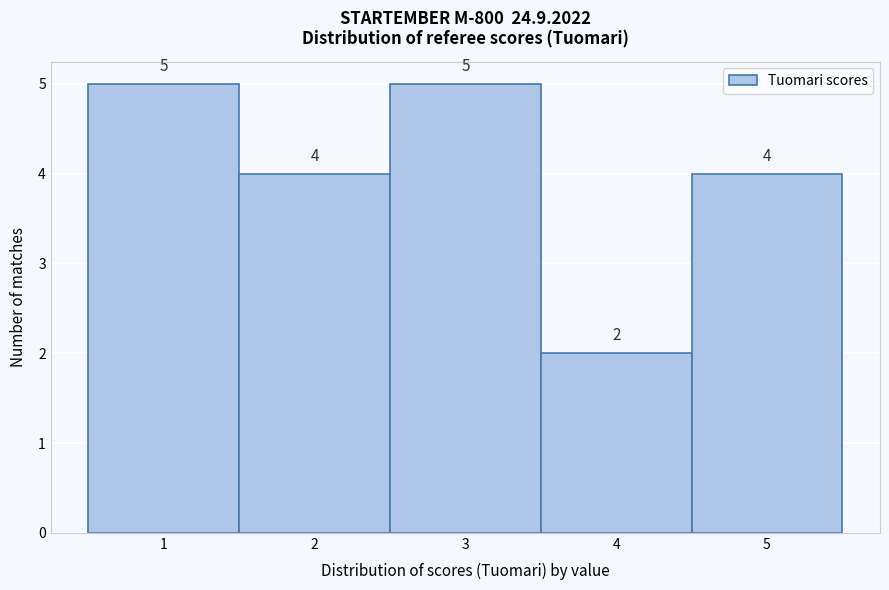

Reading left to right, transcribe this chart: for each bar, give the range it covers on the x-axis and its height.

0.5 to 1.5: 5
1.5 to 2.5: 4
2.5 to 3.5: 5
3.5 to 4.5: 2
4.5 to 5.5: 4